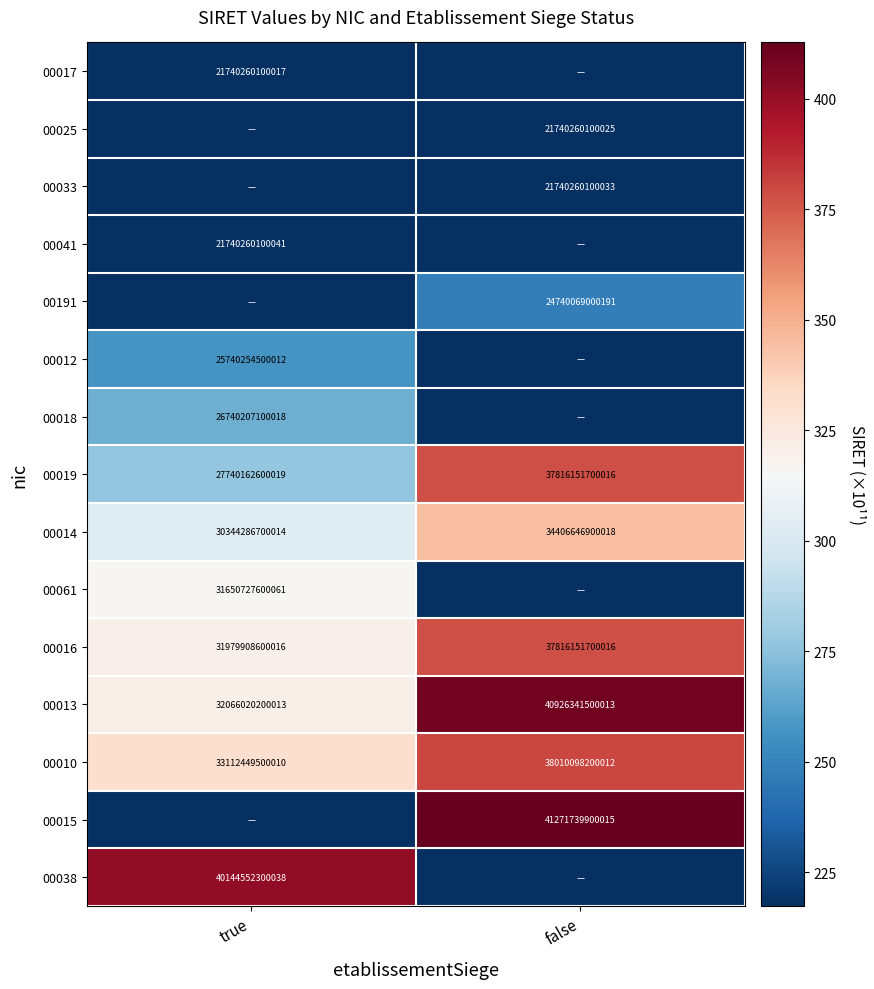

Is it true that 00019 equals 37816151700016 at false?

True